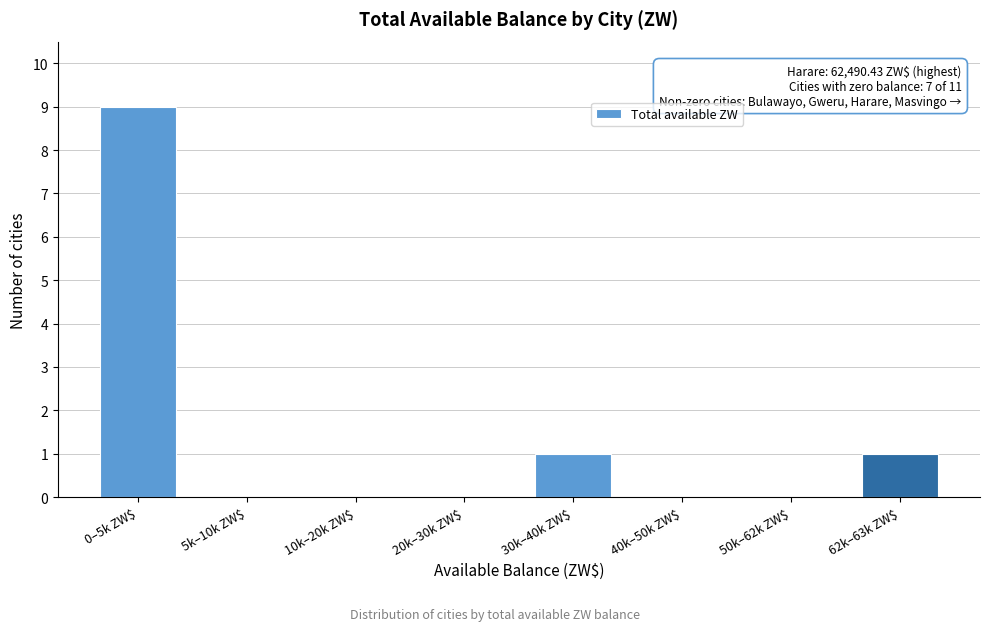

What is the greatest value displayed?

9